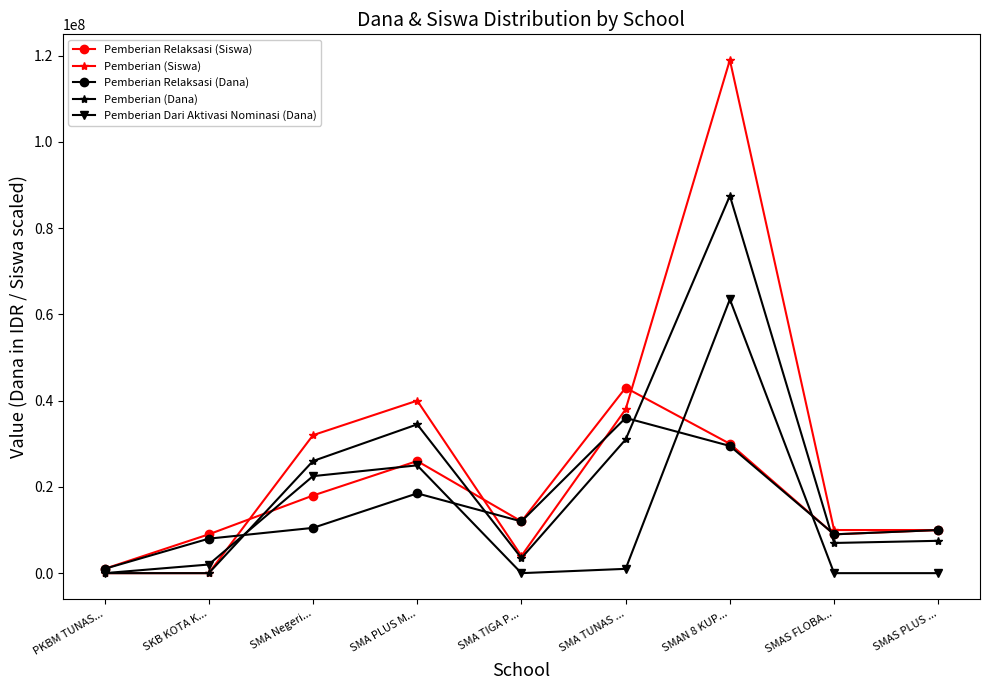

How many lines are shown in the chart?

5